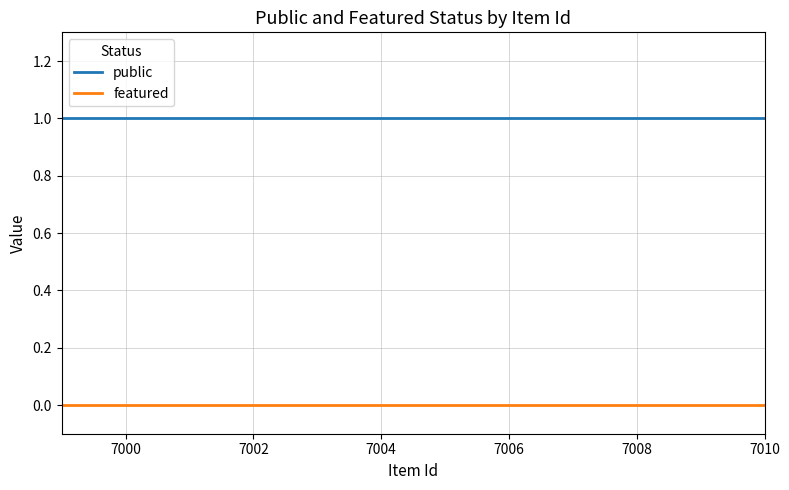

What are all the series names shown in the legend?

public, featured